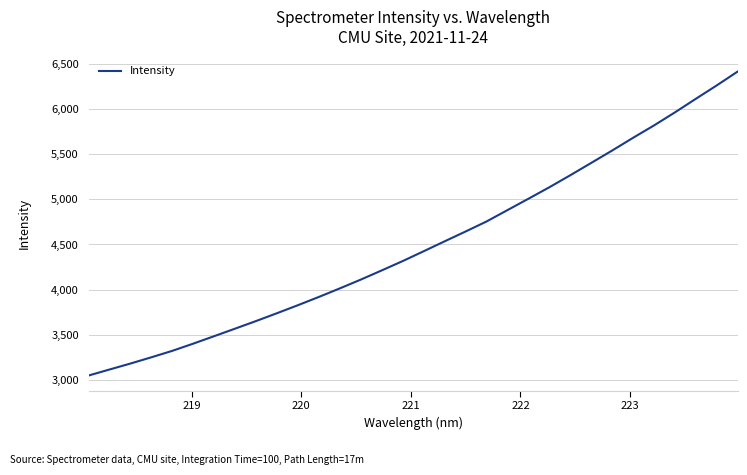

What is the difference between the maximum and second lowest values?

3300.7